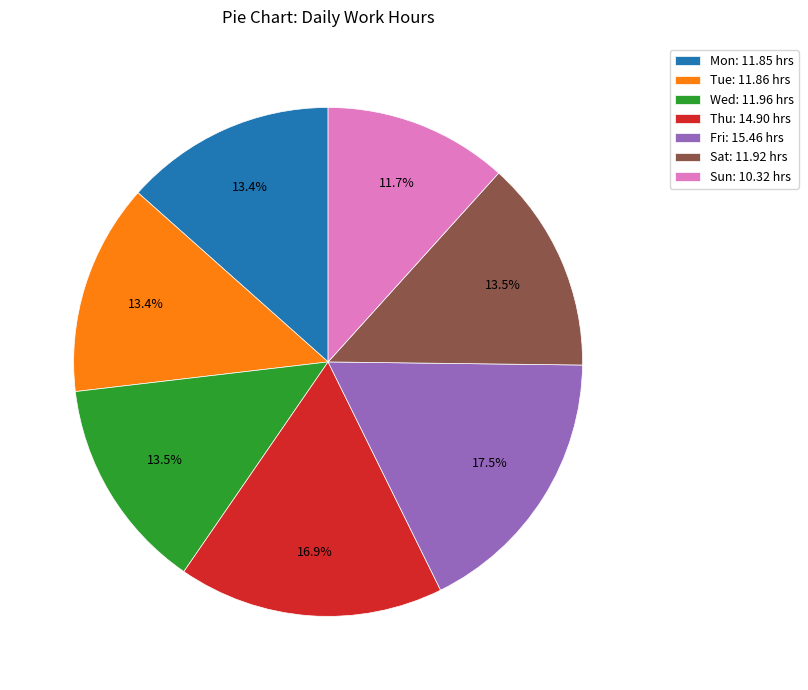

Is the sum of Sat: 11.92 hrs and Thu: 14.90 hrs greater than half?

No